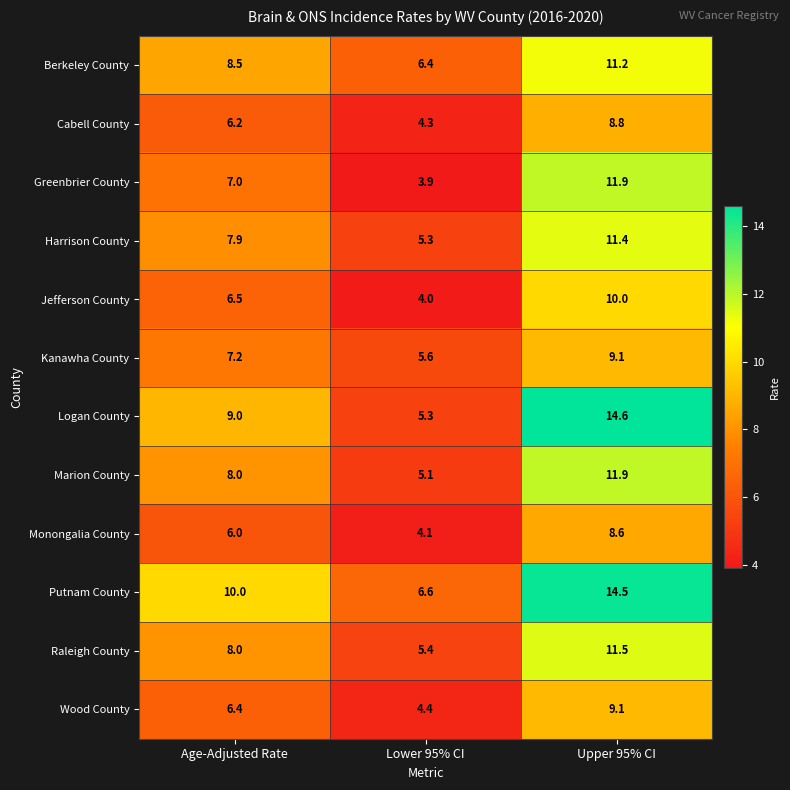

Which series has the largest range (max minus min)?

Logan County